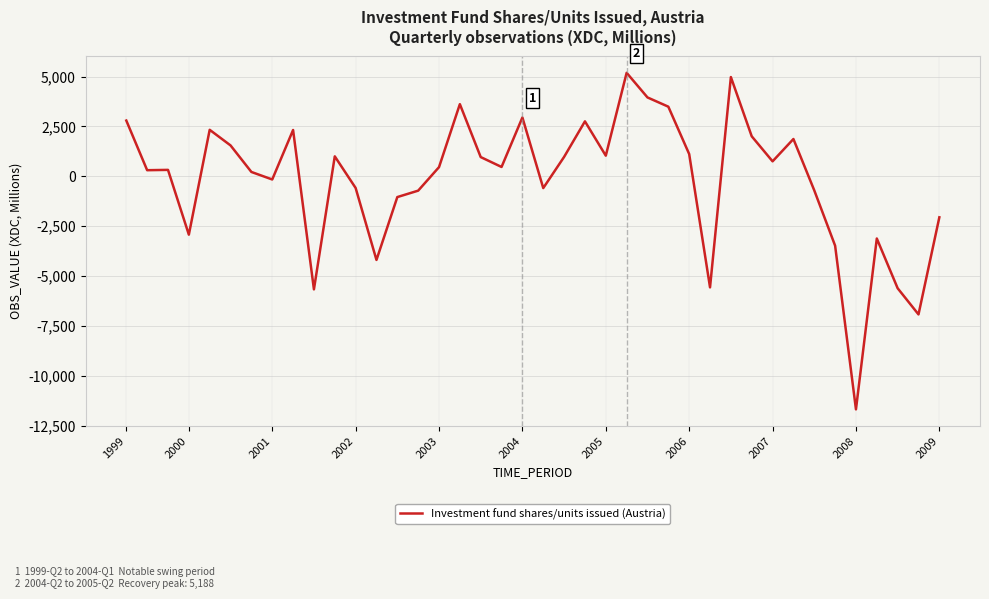

What is the smallest value displayed?

-11680